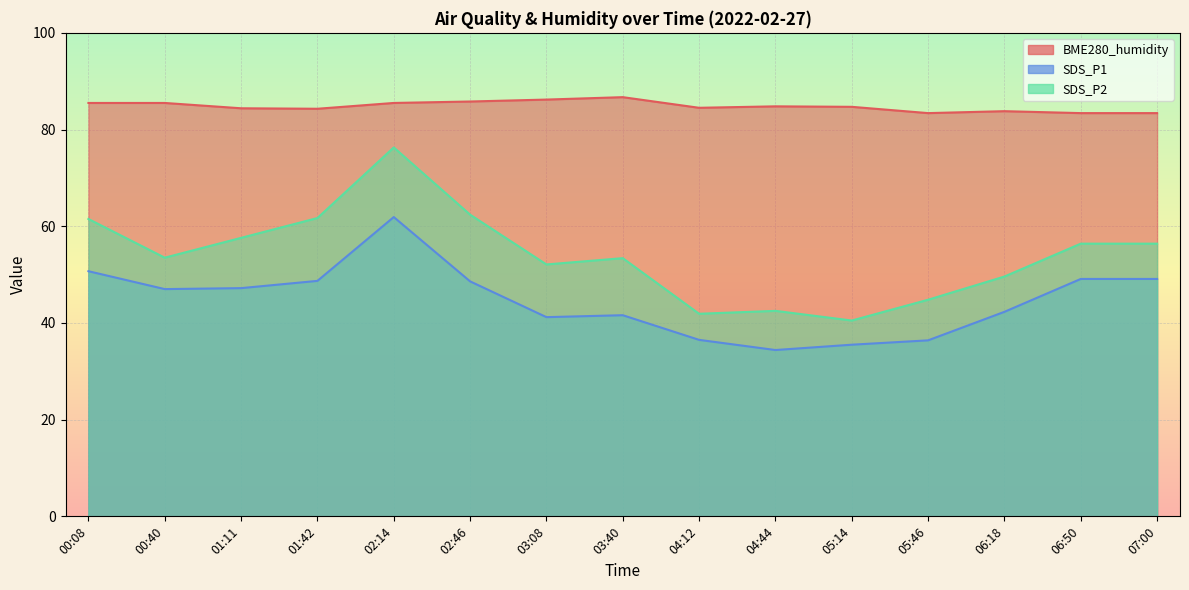

True or false: BME280_humidity and SDS_P2 cross at least once.

False